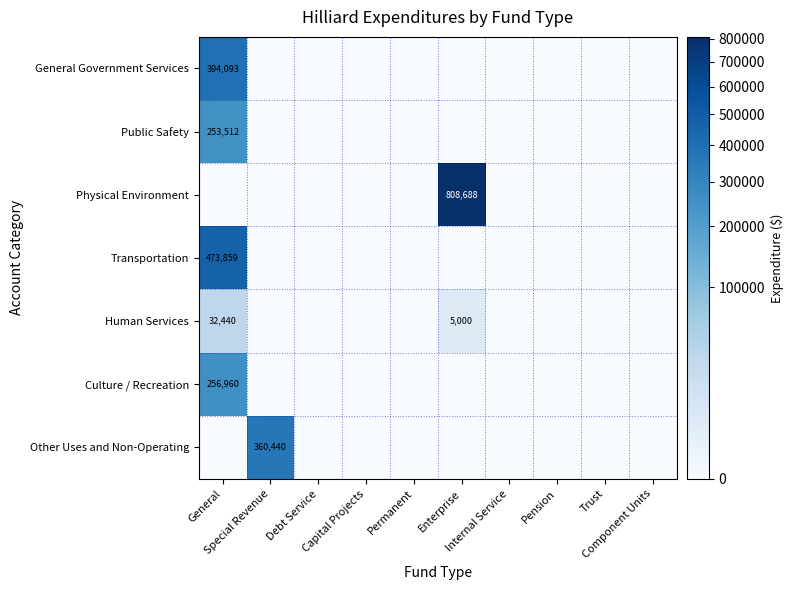

The value of Public Safety at Special Revenue is 0. True or false?

True